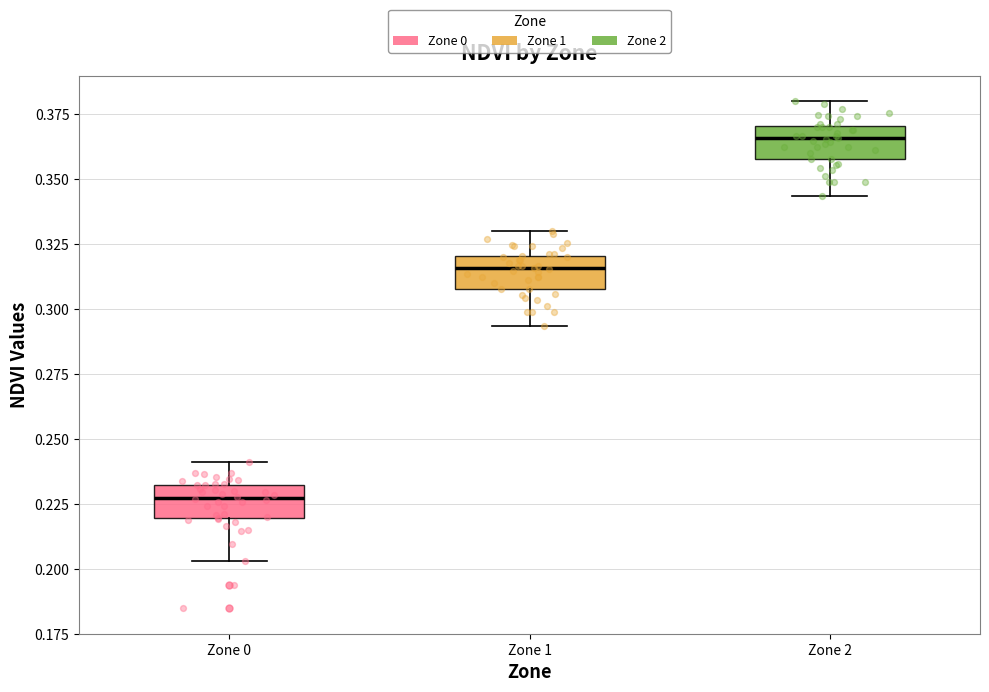

Which box has the lowest median line?

Zone 0